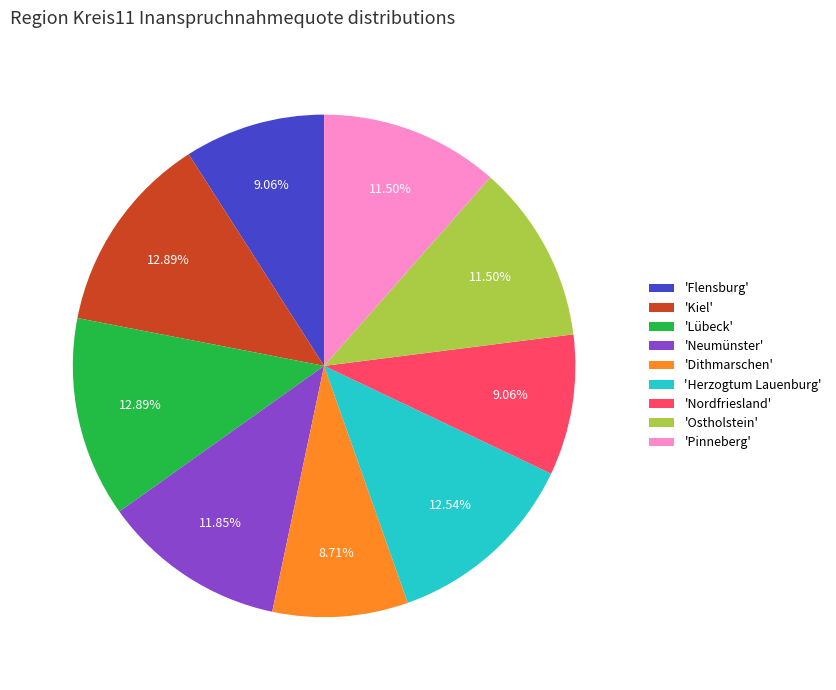

Combined, do 'Dithmarschen' and 'Kiel' account for over 50%?

No